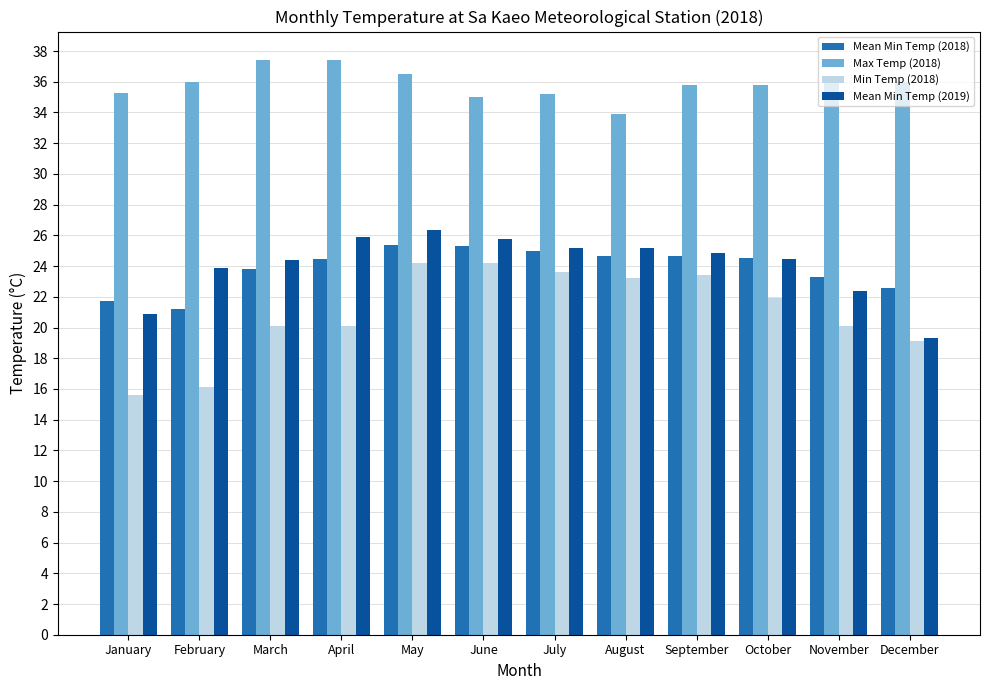

Which series has the largest total across all categories?

Max Temp (2018)